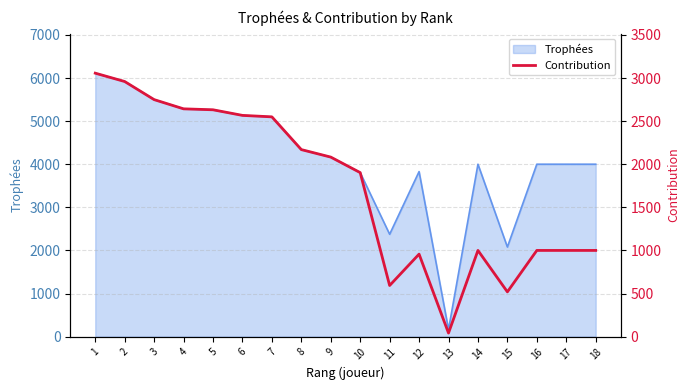

Reading left to right, what are all the values shown in this chart?

1=3057	2=2960	3=2750	4=2643	5=2632	6=2567	7=2550	8=2170	9=2083	10=1903	11=593	12=957	13=41	14=1000	15=519	16=1000	17=1000	18=1000